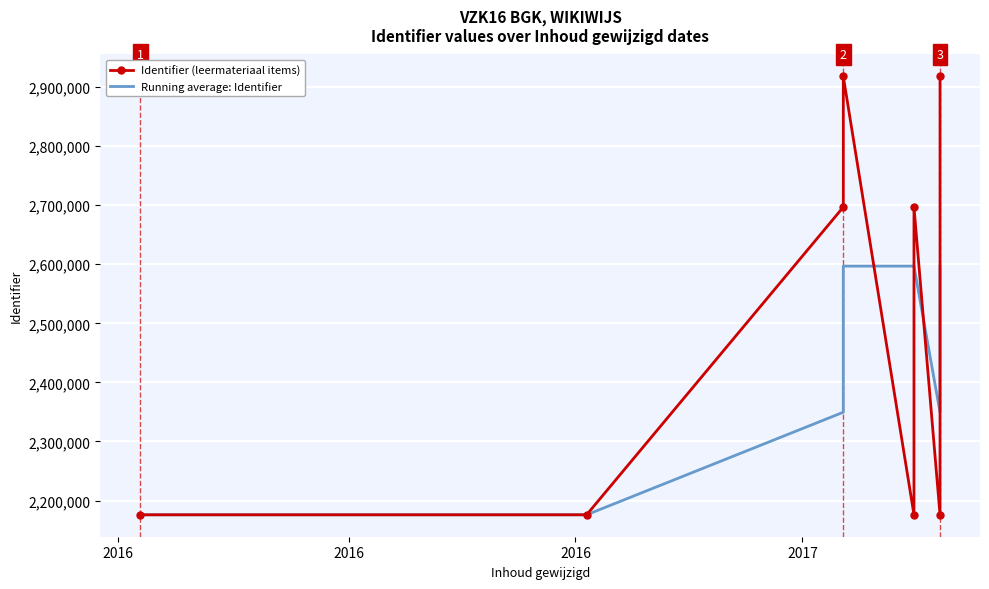

Which series ends up on top after the final intersection of Identifier (leermateriaal items) and Running average: Identifier?

Identifier (leermateriaal items)